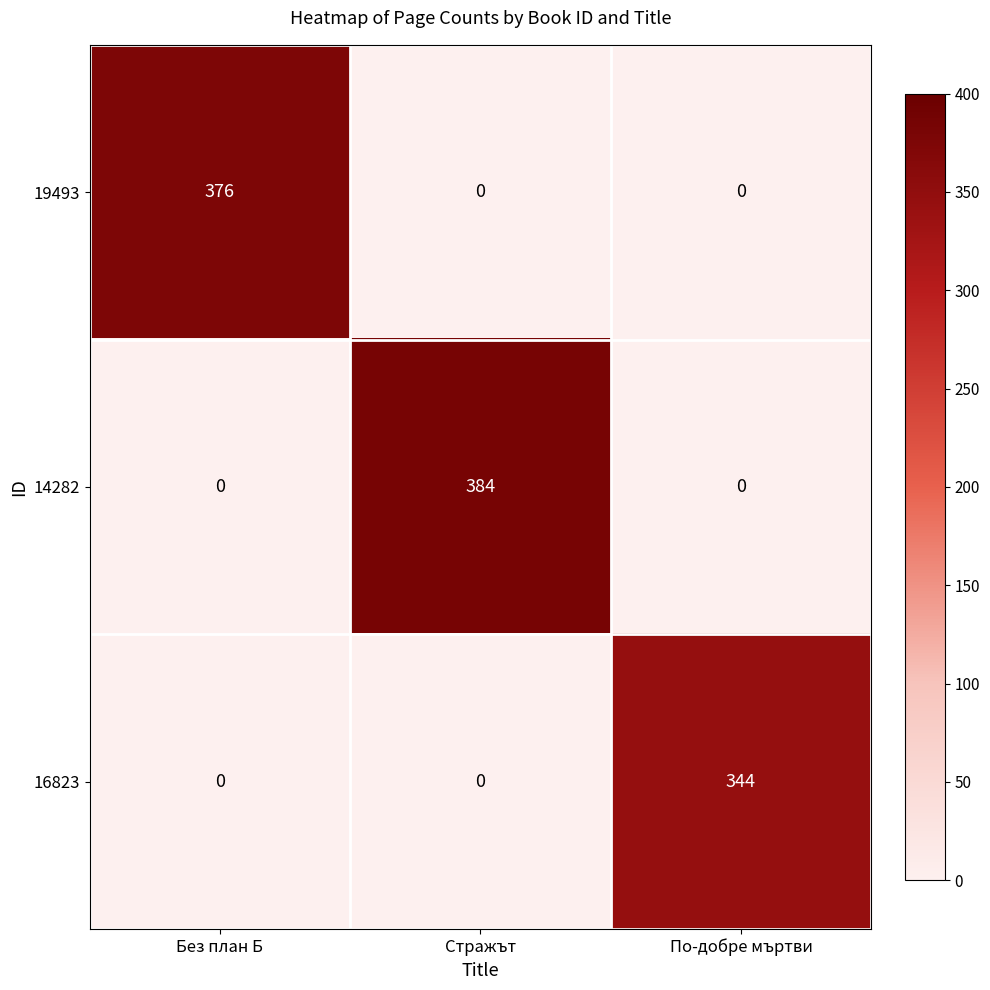

What is the average value of the 19493 series?

125